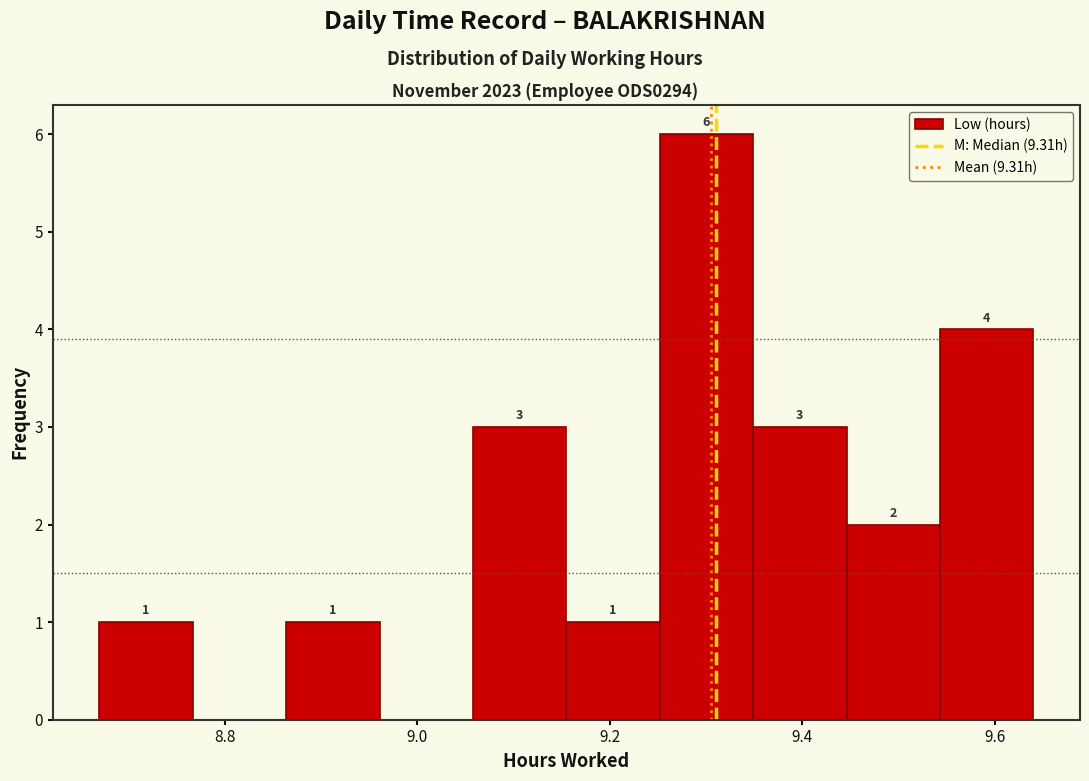

Which range on the x-axis has the tallest bar?

9.26 to 9.34